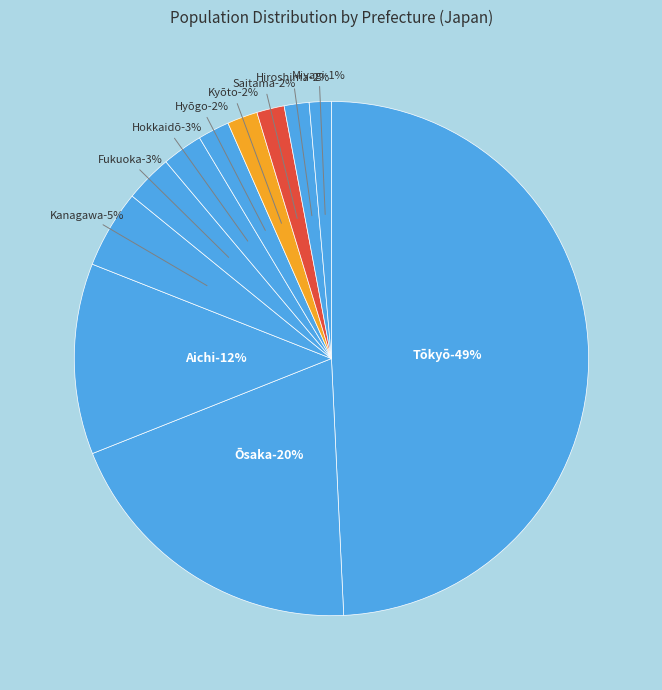

Between Hokkaidō and Saitama, which is larger?

Hokkaidō